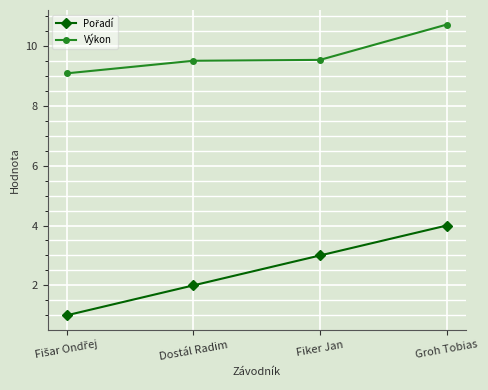

What is the highest value of the Výkon series?

10.7